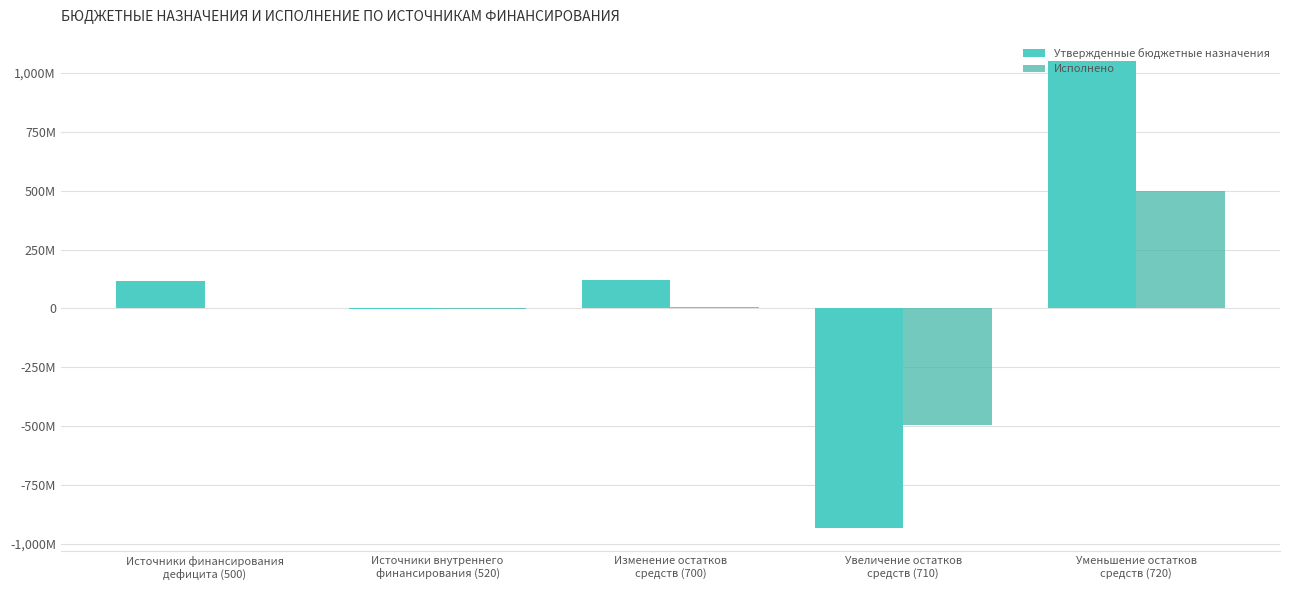

The Исполнено series shows -3815073.2 at Источники внутреннего
финансирования (520). True or false?

False